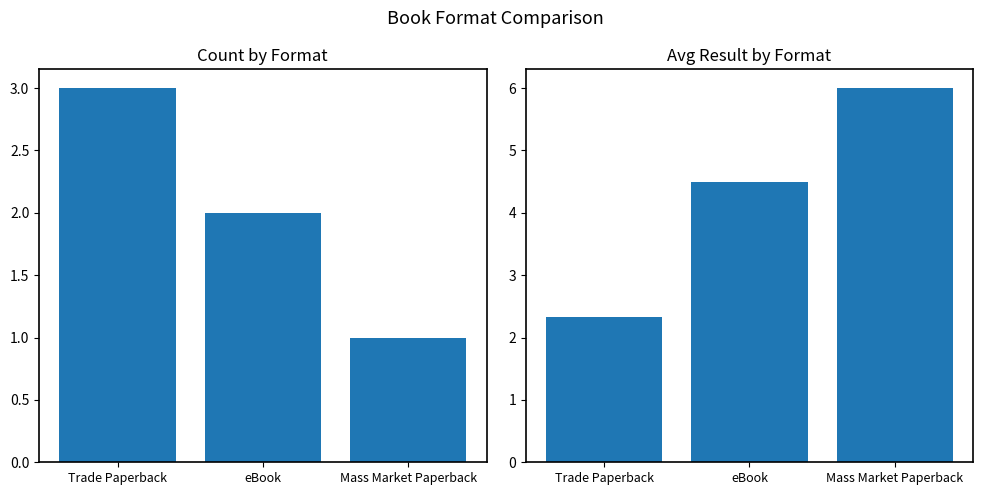

Reading left to right, what are all the values shown in this chart?

Count: 3.0	2.0	1.0
Avg Result: 2.3	4.5	6.0